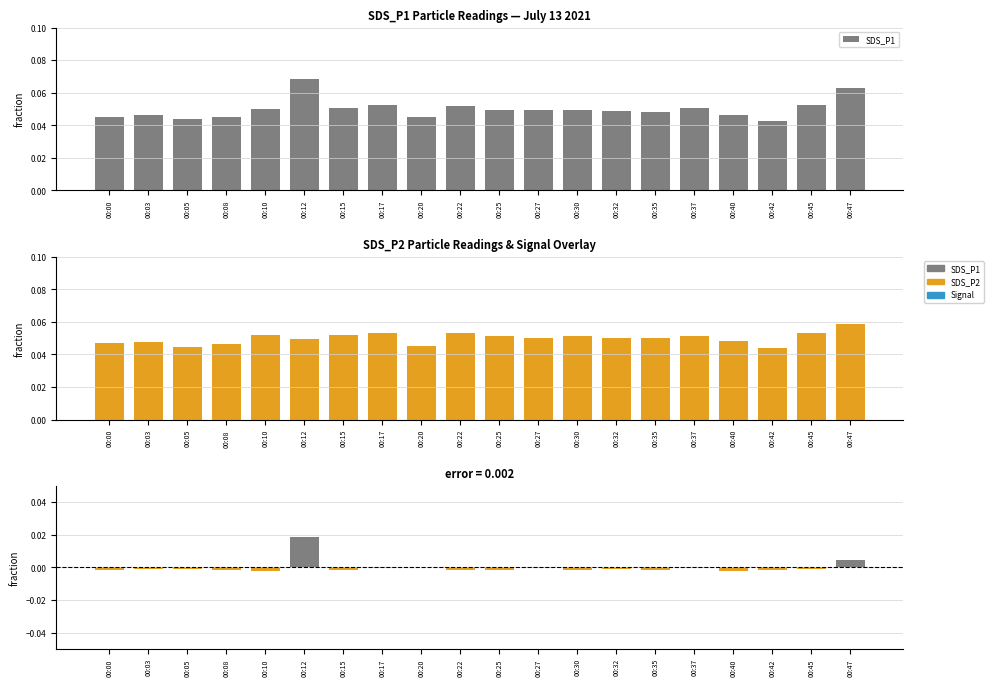

Reading right to left, what are all the values shown in this chart?

SDS_P1: 0.1	0.1	0.0	0.0	0.1	0.0	0.0	0.0	0.0	0.0	0.1	0.0	0.1	0.1	0.1	0.1	0.0	0.0	0.0	0.0
SDS_P2: 0.1	0.1	0.0	0.0	0.1	0.1	0.1	0.1	0.0	0.1	0.1	0.0	0.1	0.1	0.0	0.1	0.0	0.0	0.0	0.0
P1 - P2 diff: 0.0	-0.0	-0.0	-0.0	-0.0	-0.0	-0.0	-0.0	-0.0	-0.0	-0.0	-0.0	-0.0	-0.0	0.0	-0.0	-0.0	-0.0	-0.0	-0.0